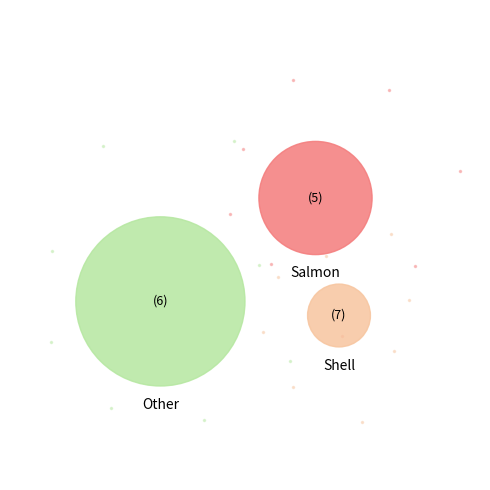

True or false: Phase 3 Shell Installation accounts for 9% of the total.

True